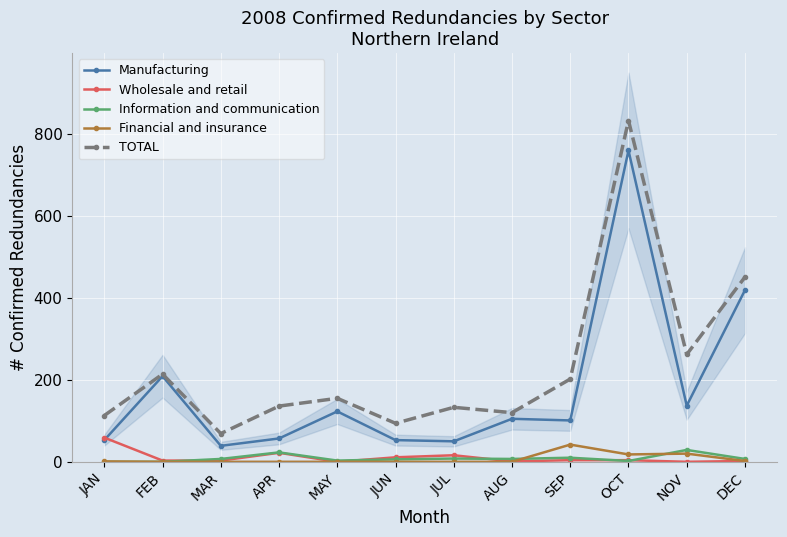

Read the Information and communication value at DEC, to the nearest 5.

5